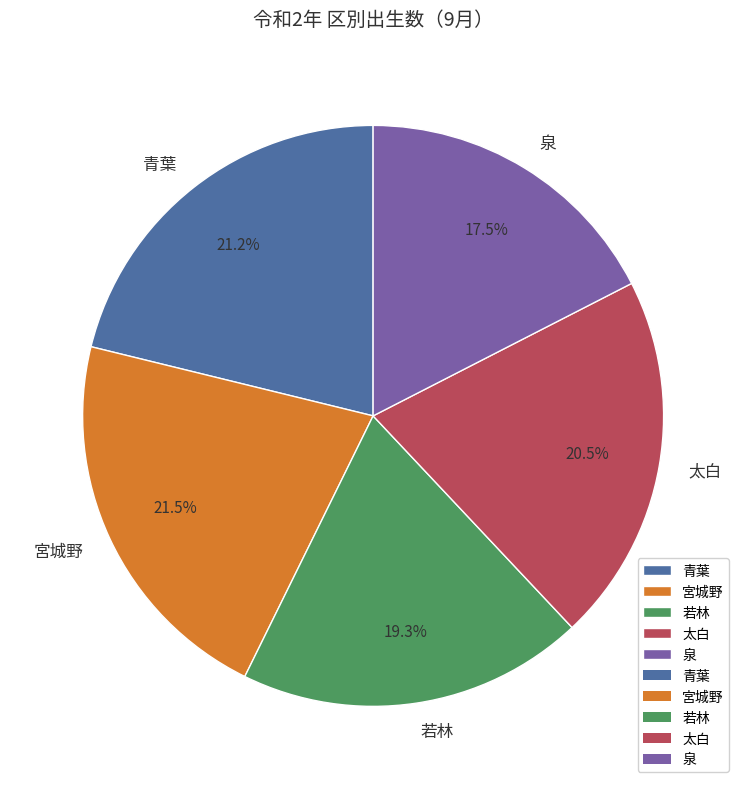

Which has a higher value, 太白 or 青葉?

青葉